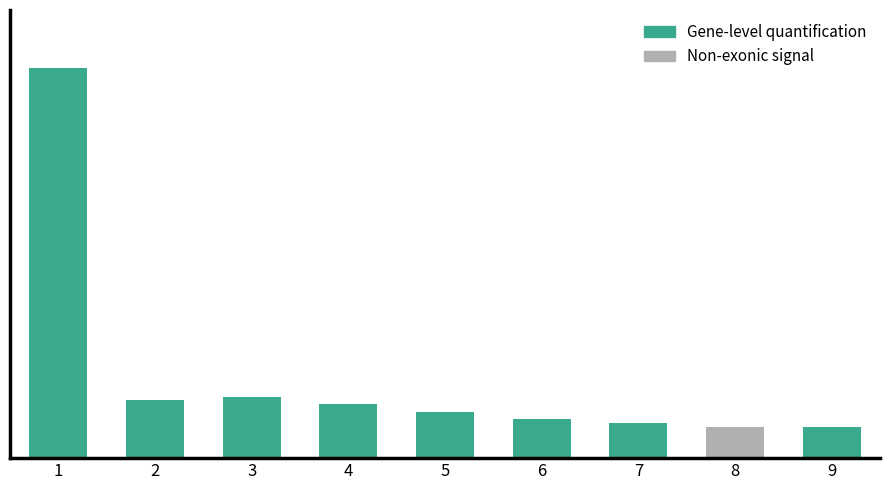

Are the bars grouped side by side (vs. stacked)?

No